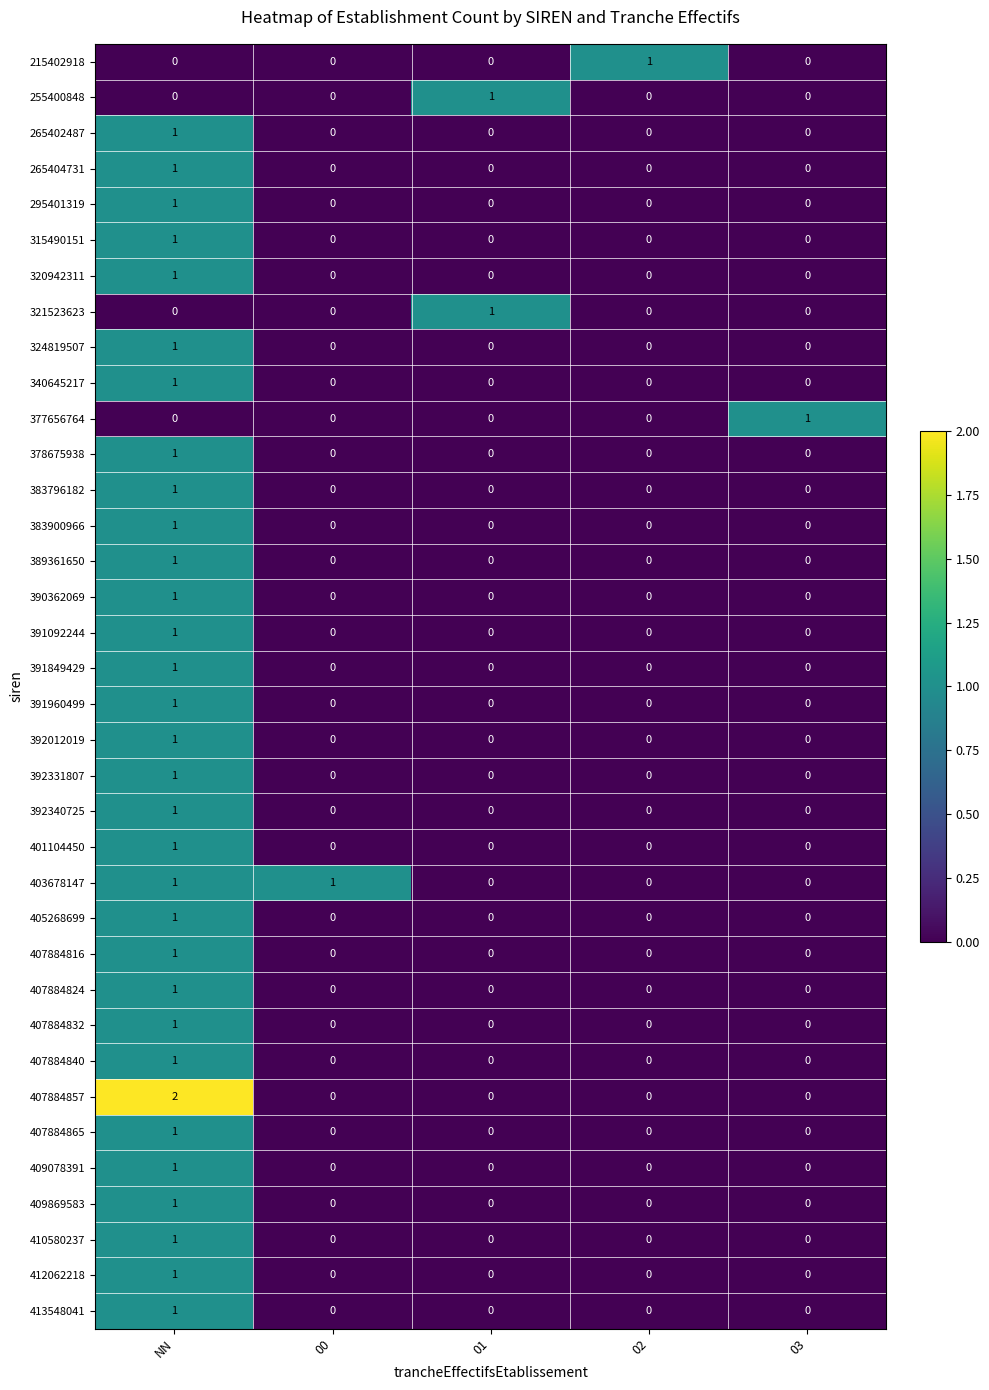

Which label corresponds to the largest value in the chart?

NN